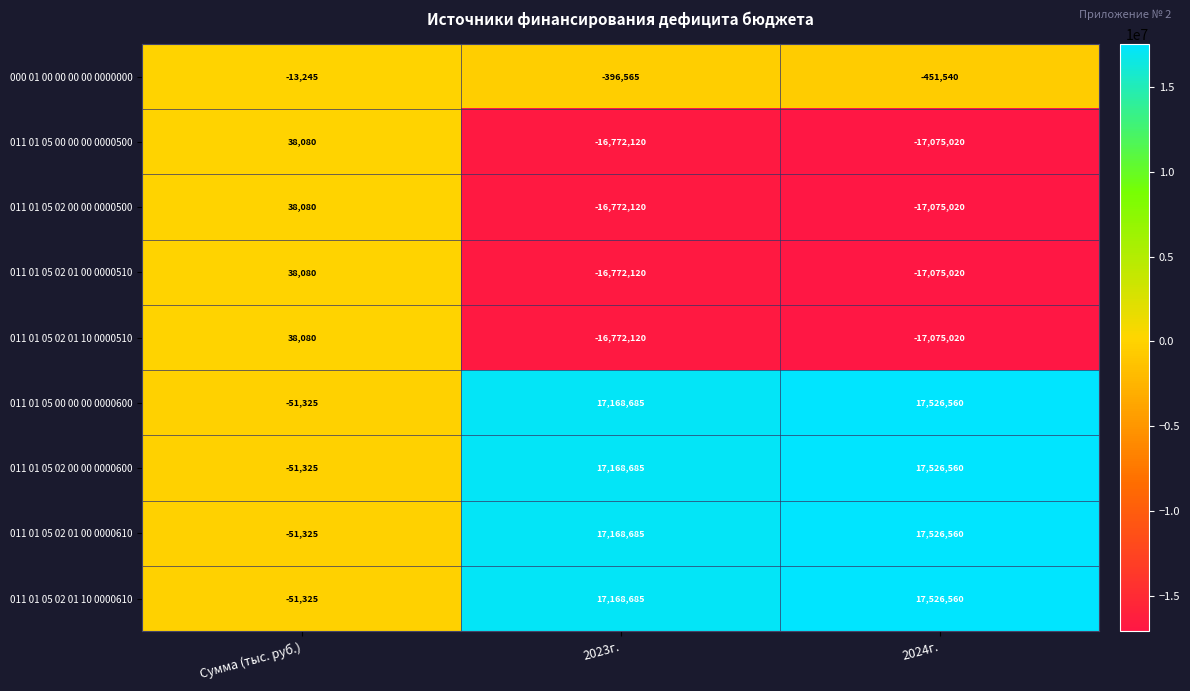

The 000 01 00 00 00 00 0000000 series shows -451540 at 2024г.. True or false?

True